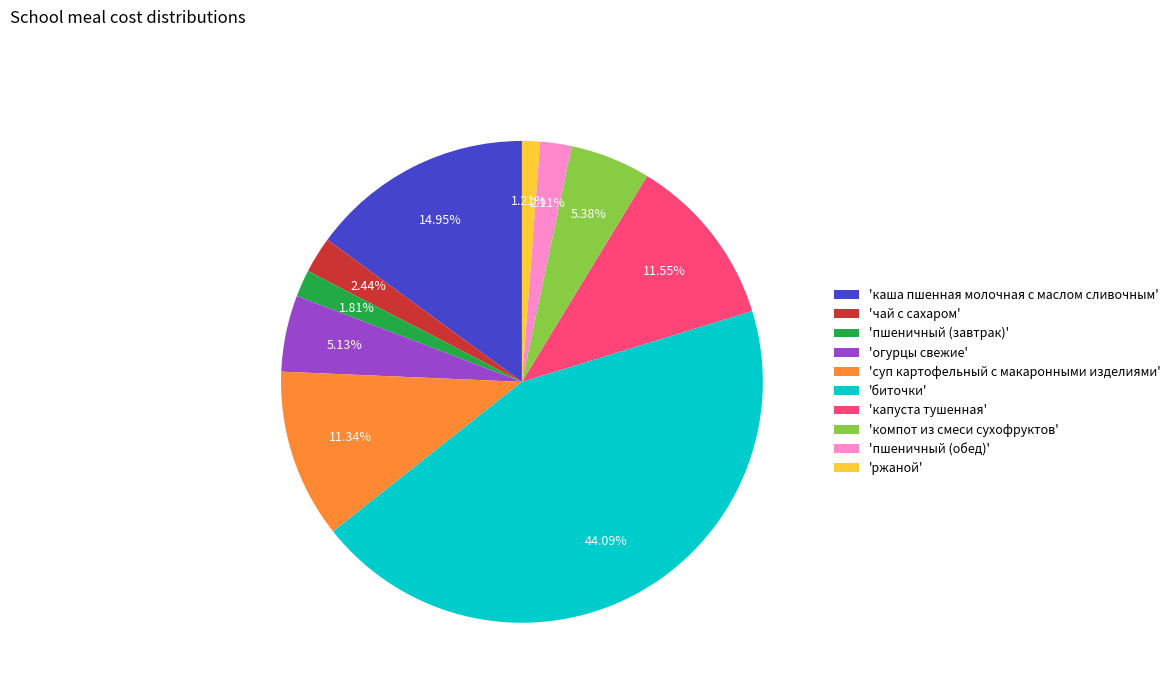

To the nearest percent, what is the average slice percentage?

10%